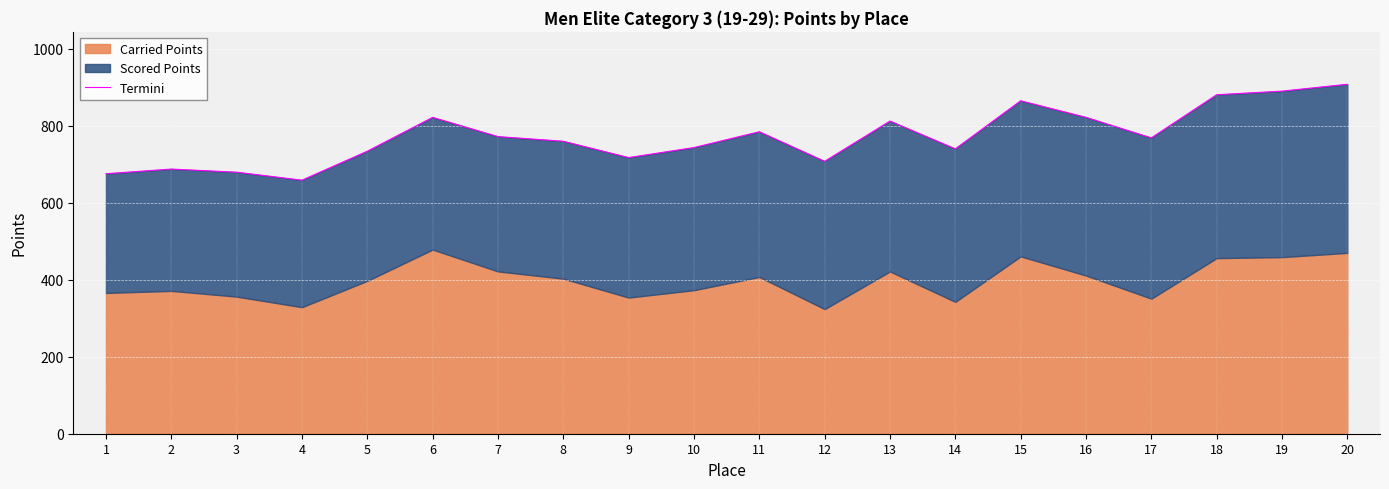

What is the value of the 2nd point from the left?

687.6